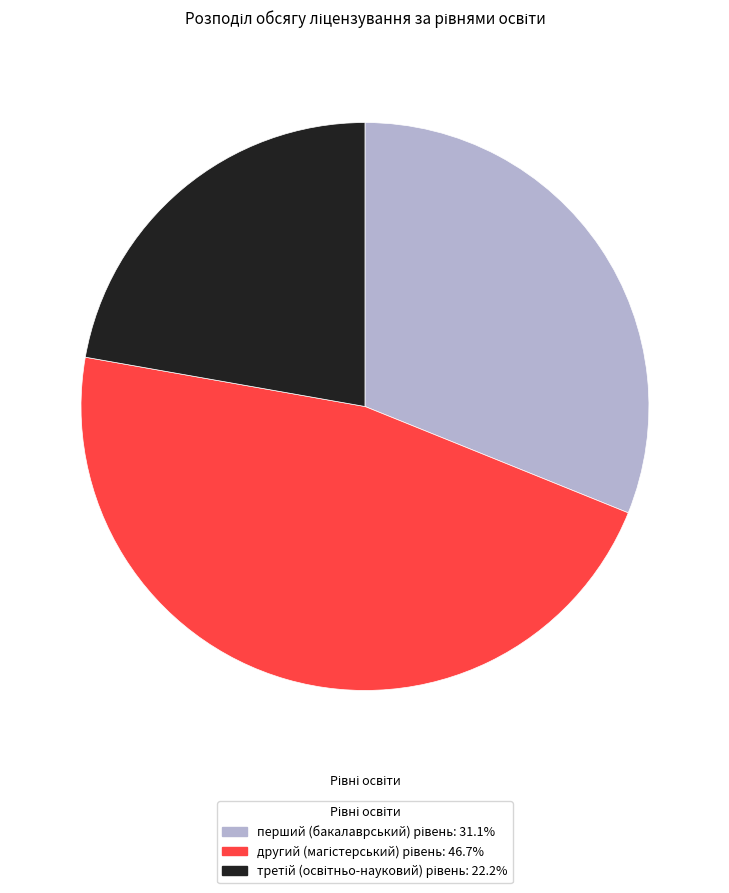

Does any single category account for the majority?

No